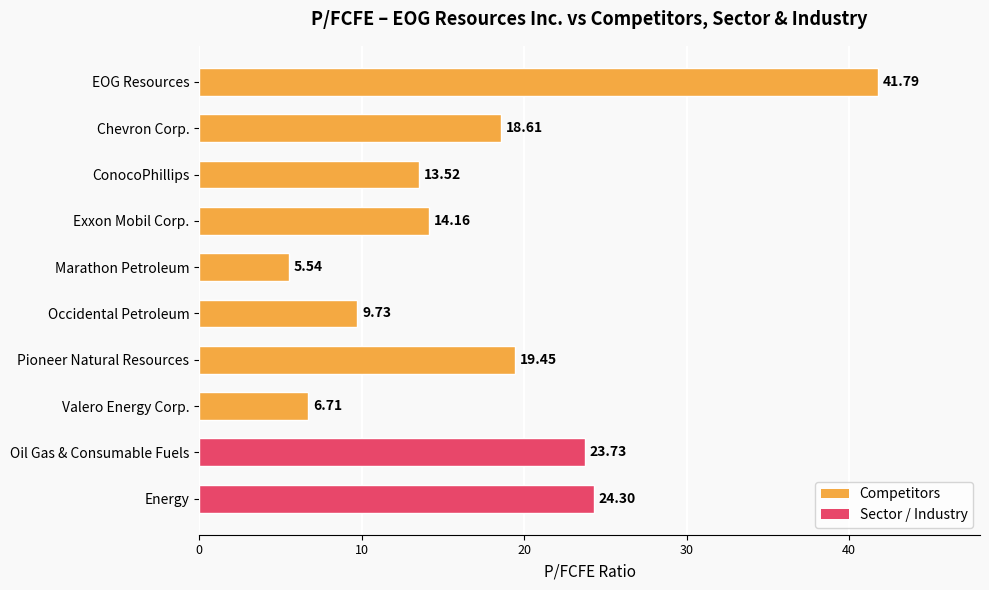

What is the sum of all values?

177.5